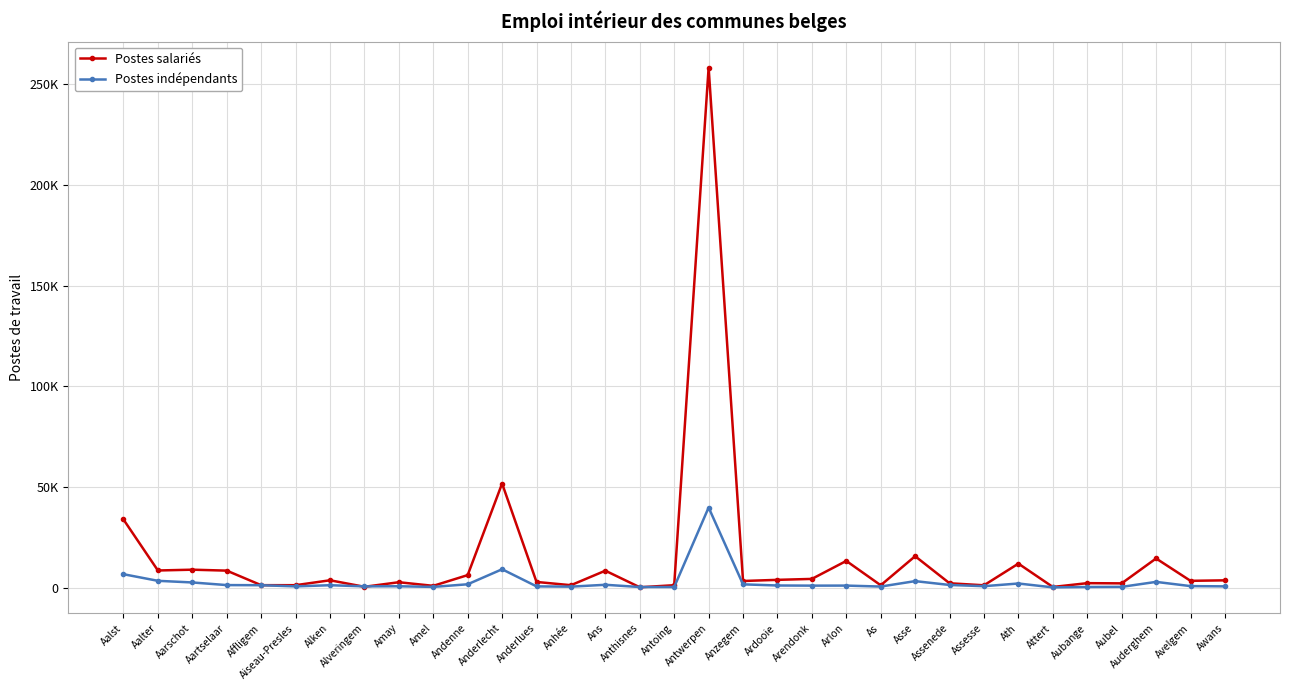

What is the label of the 26th point from the left?

Assesse